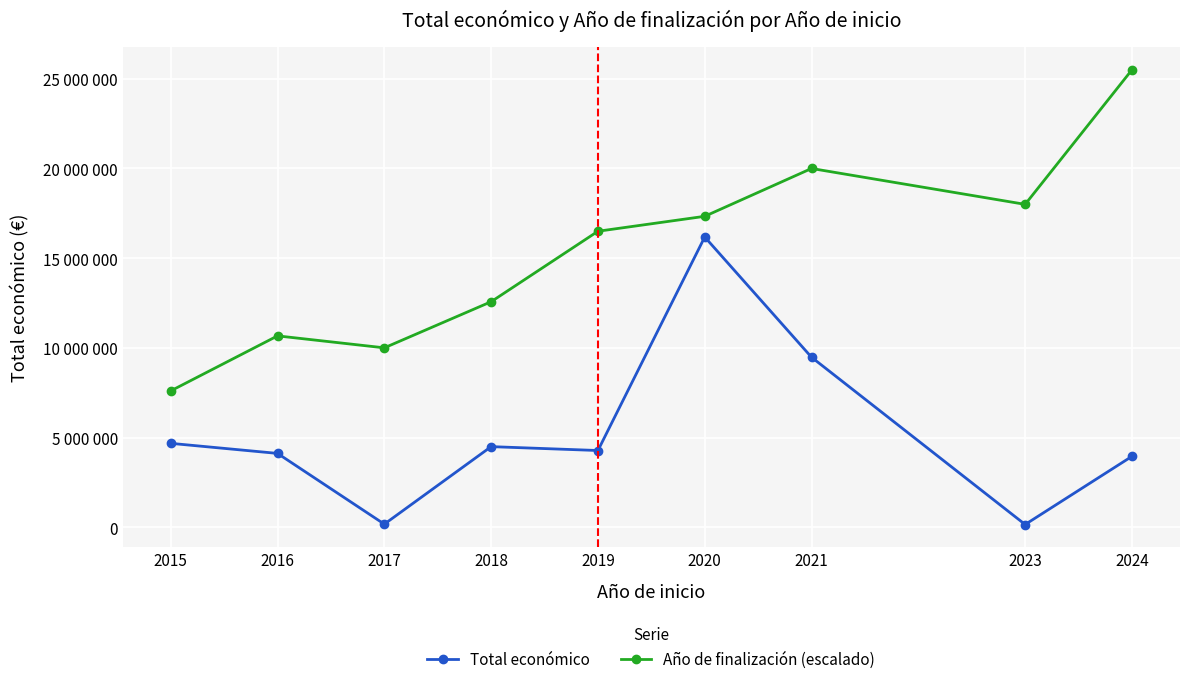

Where is the first local maximum for Total económico?

2018